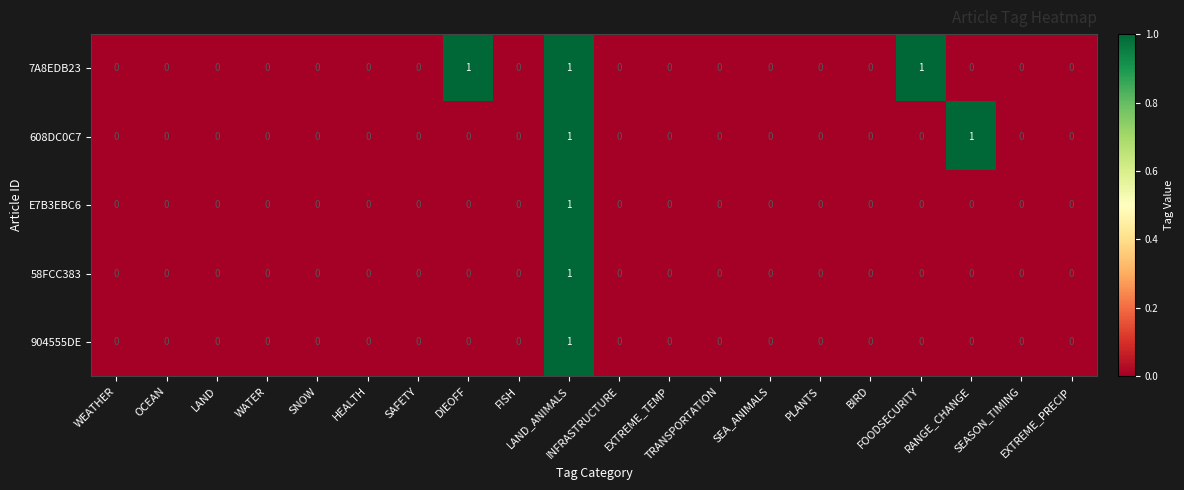

Count the 7A8EDB23 values in the range 0 to 1.

20